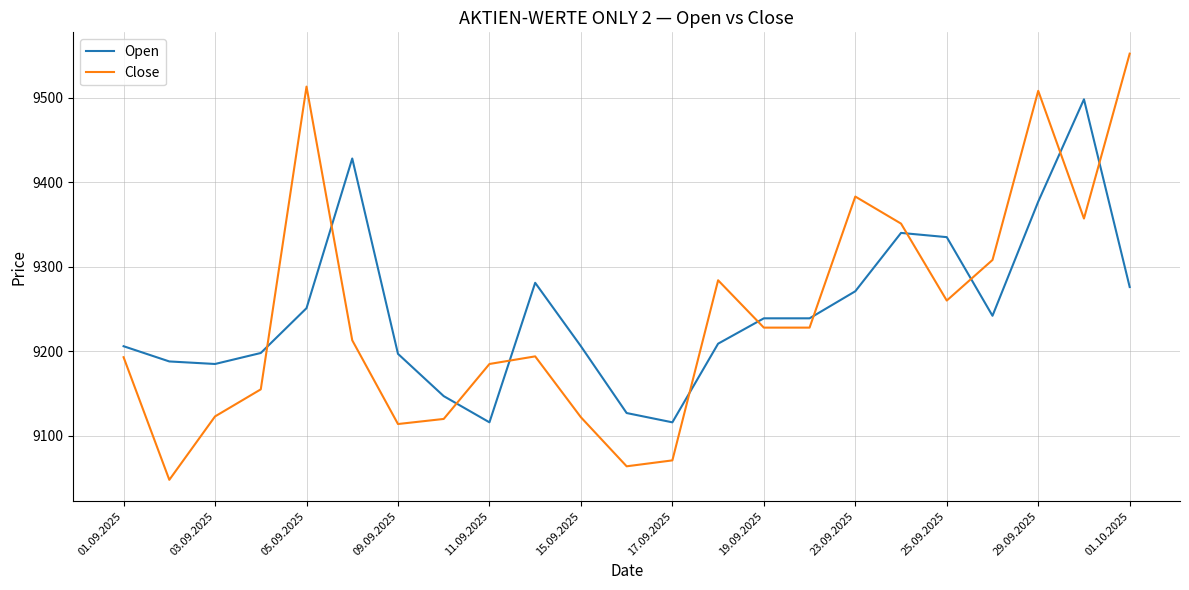

Which series has the largest range (max minus min)?

Close